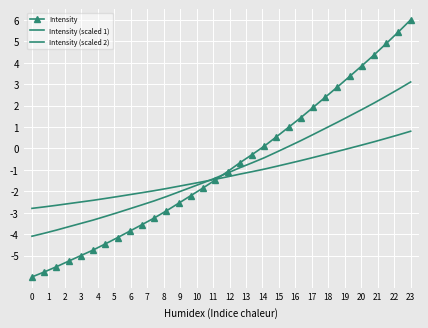

What is the sum of all Intensity (scaled 2) values?

-40.0